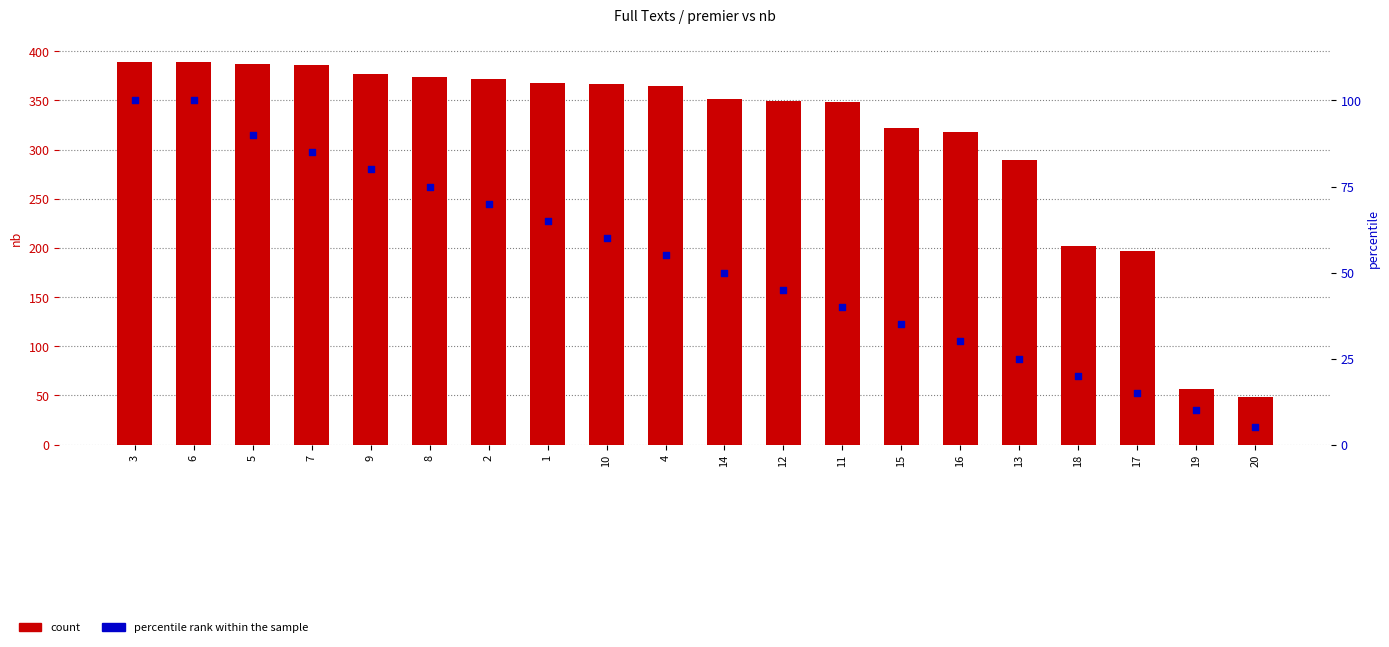

Which series contains the highest Y value?

count